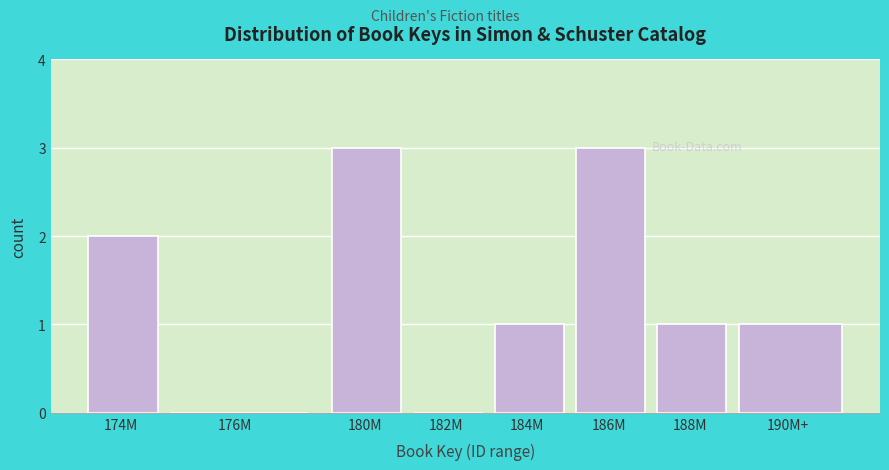

Reading left to right, what are all the values shown in this chart?

174M=2	176M=0	180M=3	182M=0	184M=1	186M=3	188M=1	190M+=1